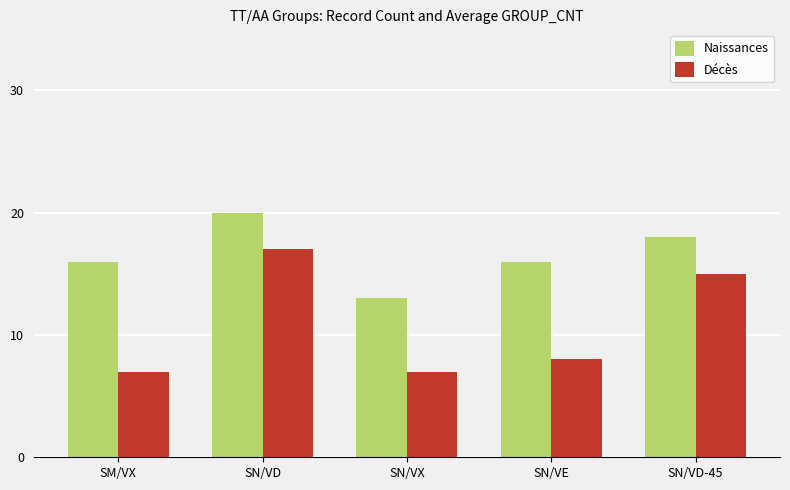

What is the spread (max minus min) of values at SN/VD?

3